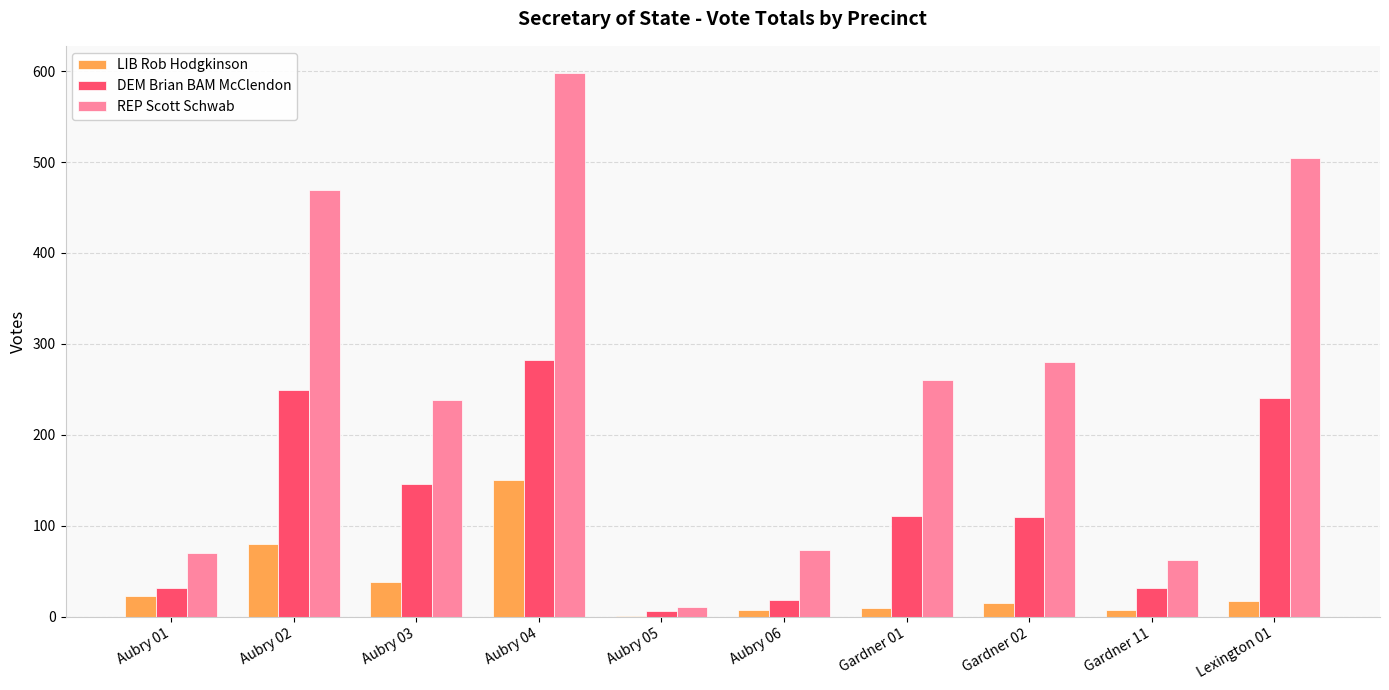

Which series changed the most between Aubry 01 and Aubry 02?

REP Scott Schwab